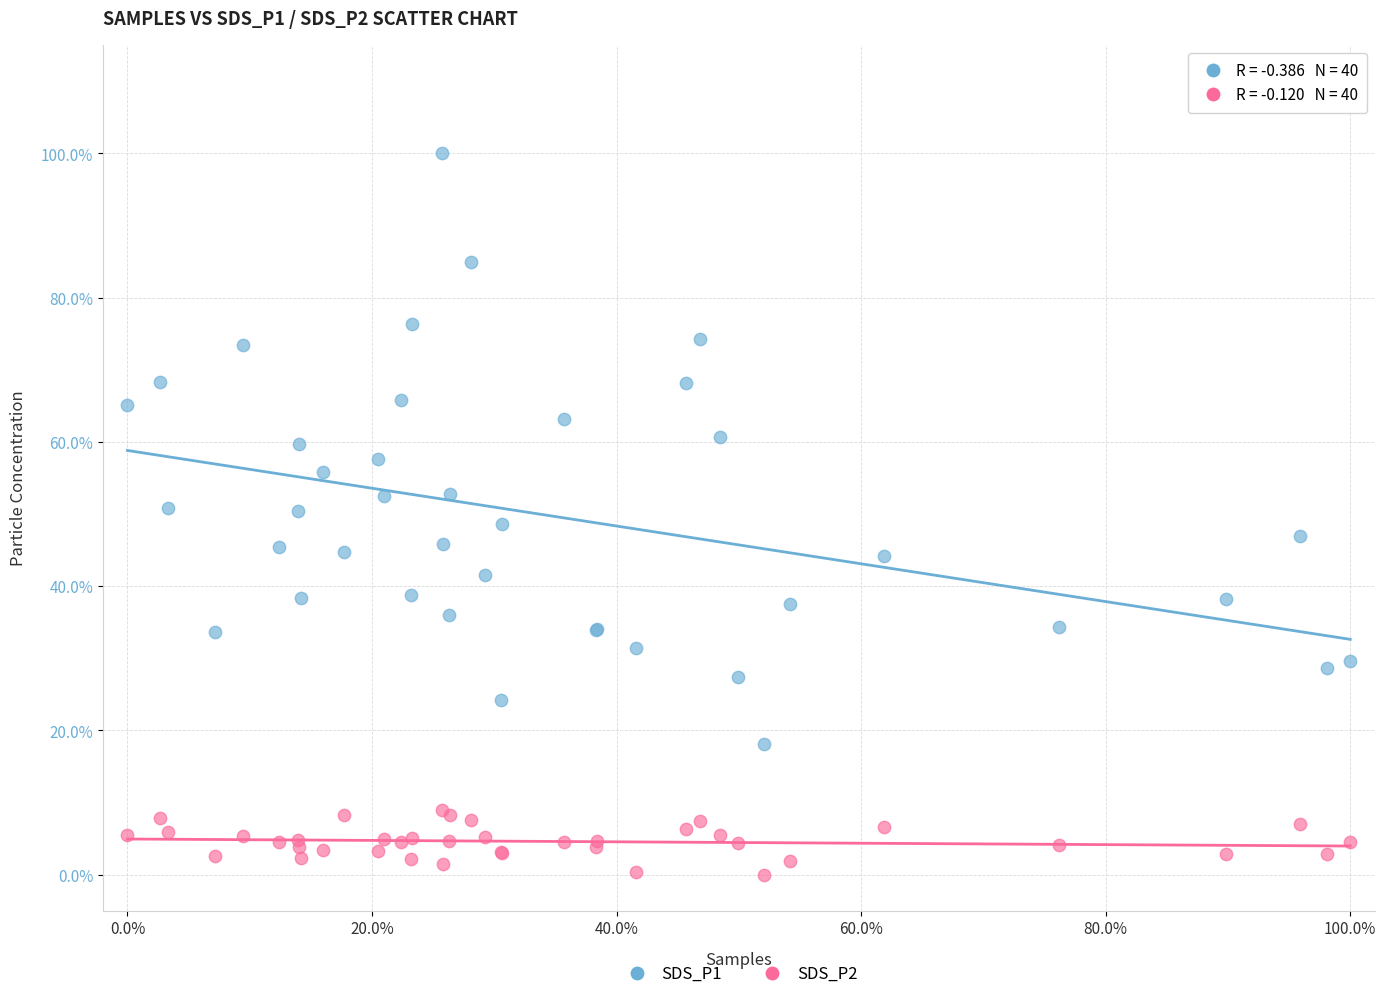

Which series has the widest spread of Y values?

SDS_P1